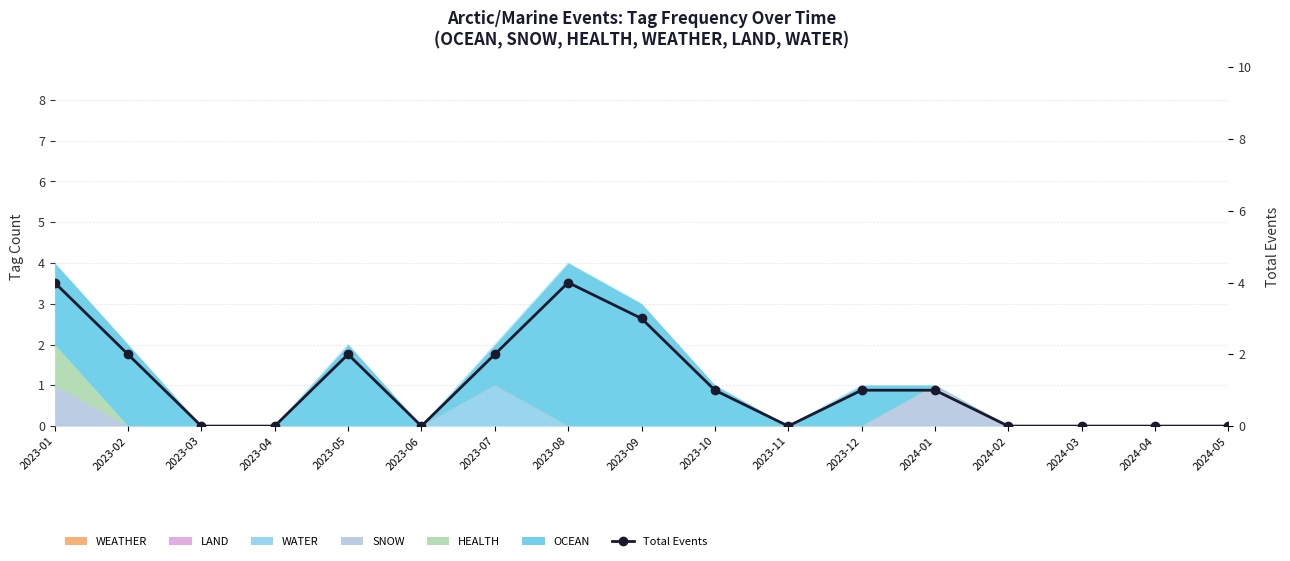

Between 2024-05 and 2023-07, which is larger?

2023-07